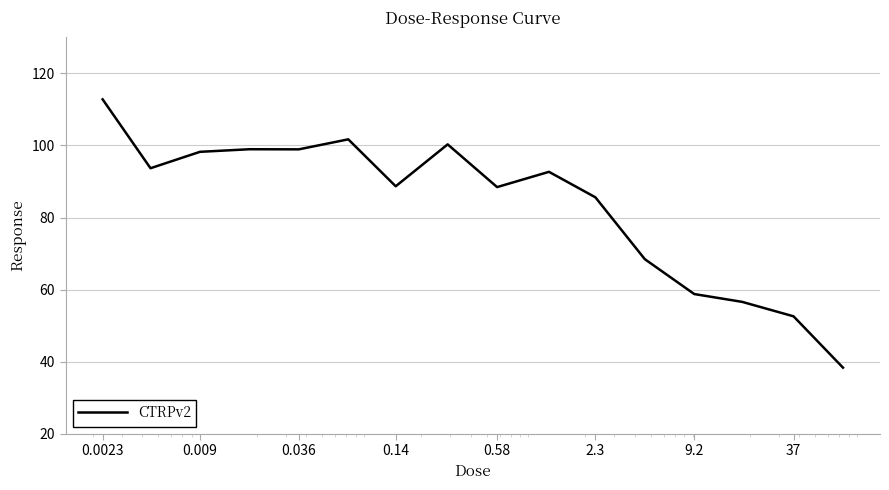

What is the difference between the maximum and minimum values?

74.5